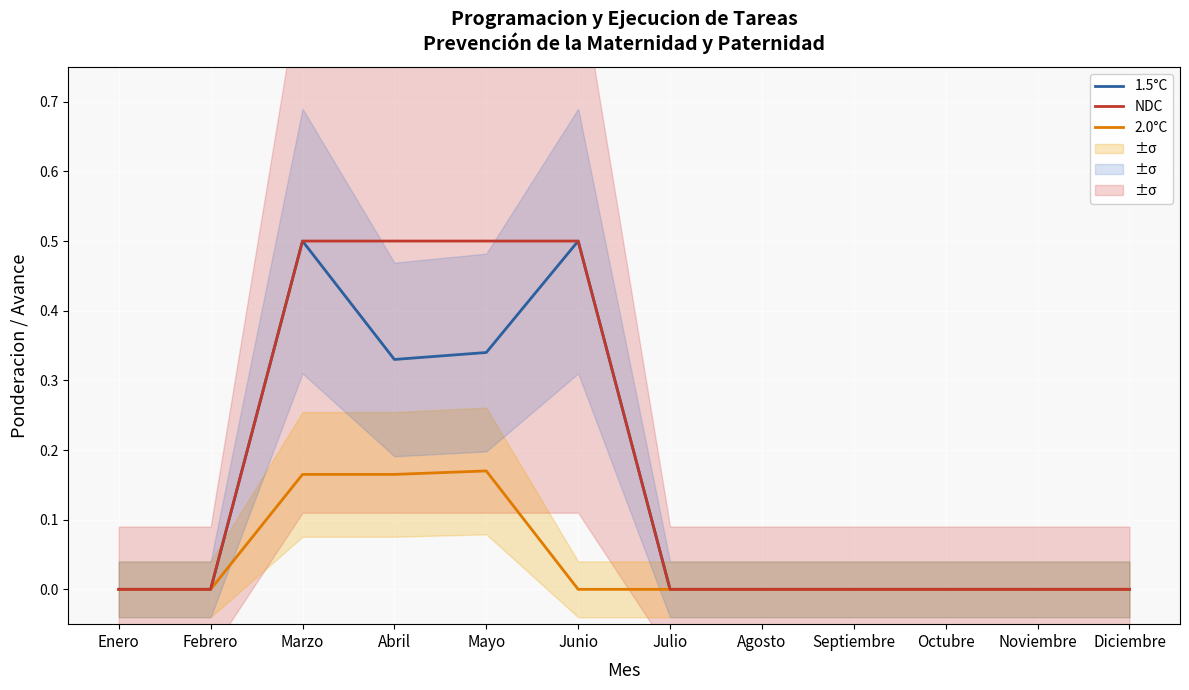

What is the label of the 1st point from the left?

Enero